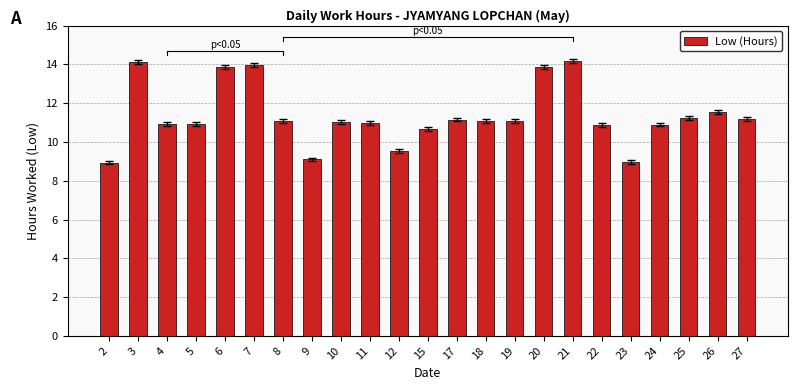

What is the change in value from 7 to 11?

-3.0